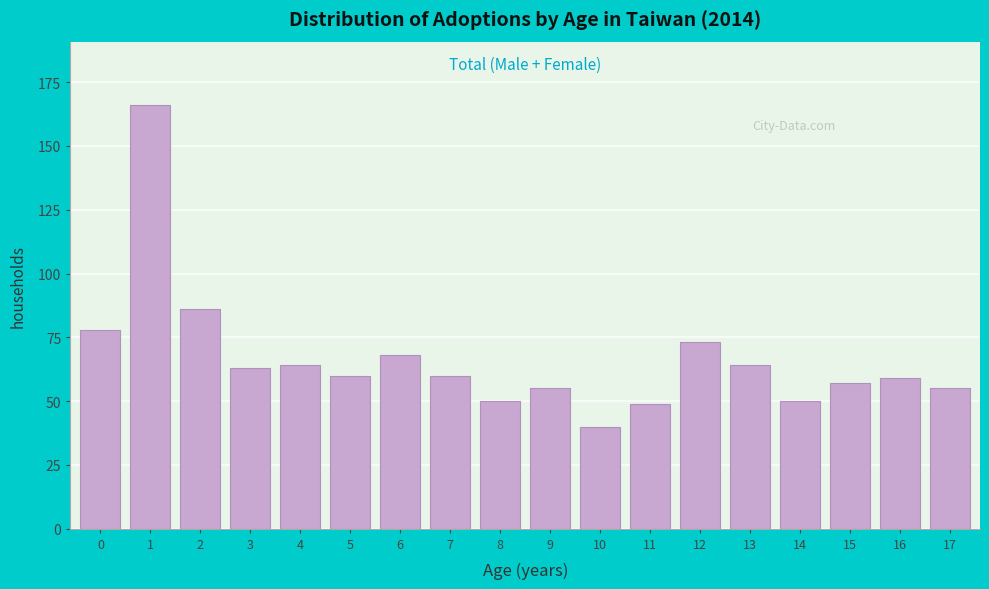

Reading right to left, what are all the values shown in this chart?

17=55	16=59	15=57	14=50	13=64	12=73	11=49	10=40	9=55	8=50	7=60	6=68	5=60	4=64	3=63	2=86	1=166	0=78